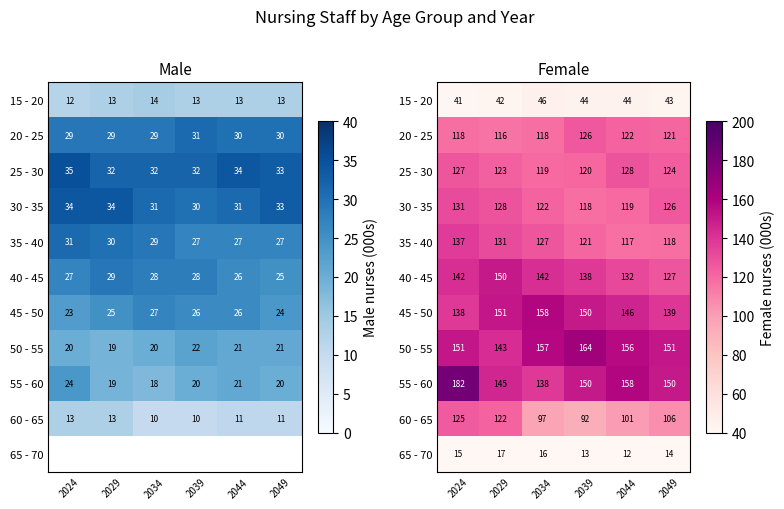

What is the spread (max minus min) of values at 2039?

151